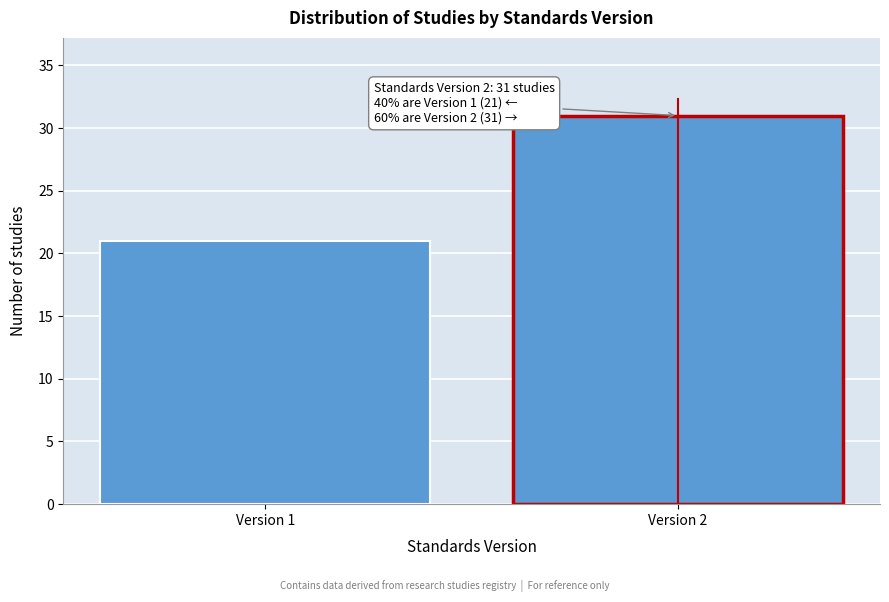

Reading right to left, what are all the values shown in this chart?

Version 2=31	Version 1=21